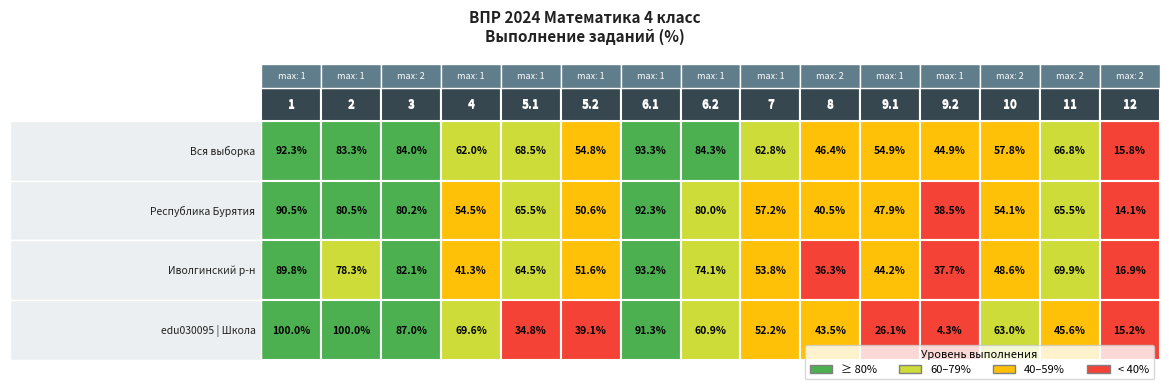

List the series in order of their peak value, highest first.

edu030095 | Школа, Вся выборка, Иволгинский муниципальный район, Республика Бурятия